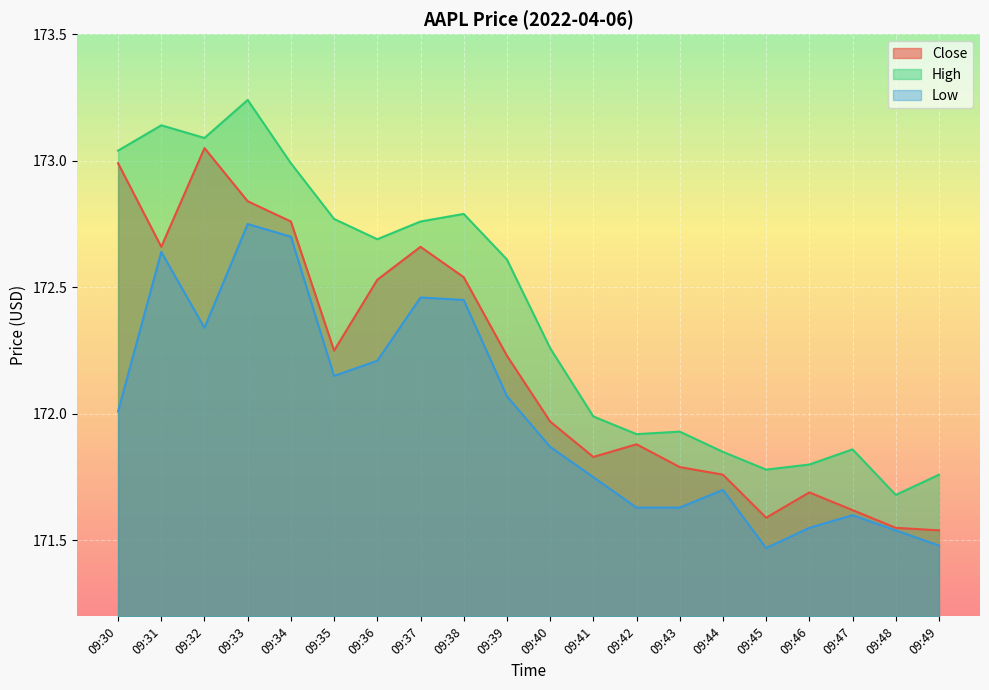

Where is Low nearest to the value 172?

09:30